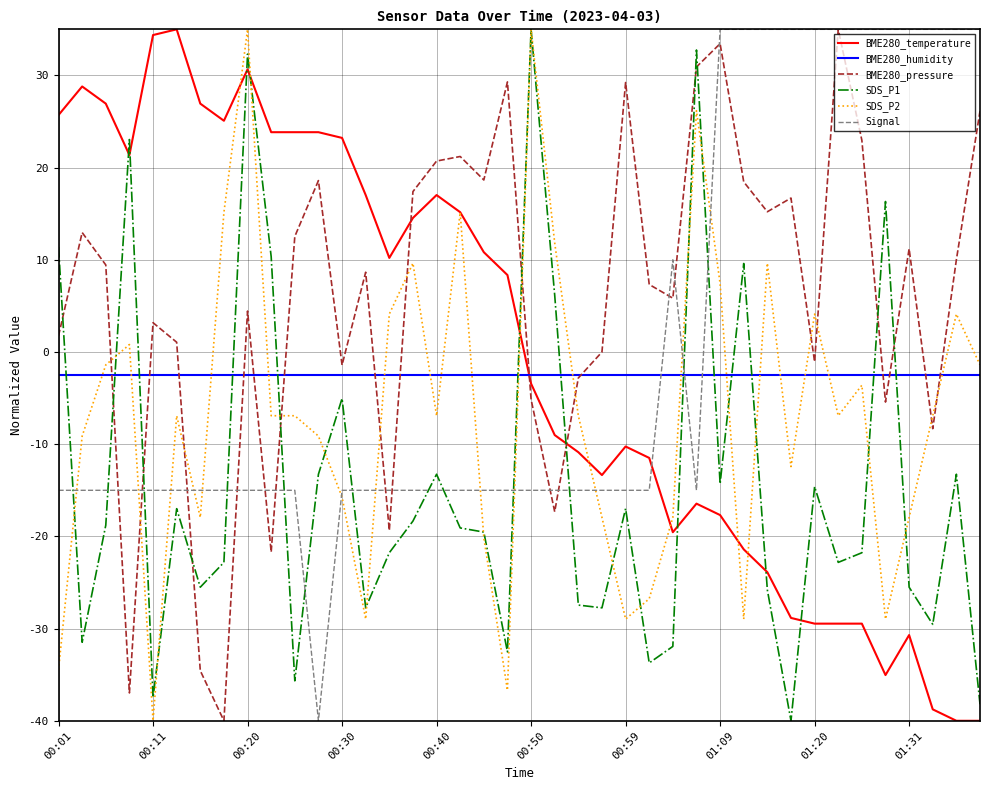

Does the chart display data point markers on the line(s)?

No